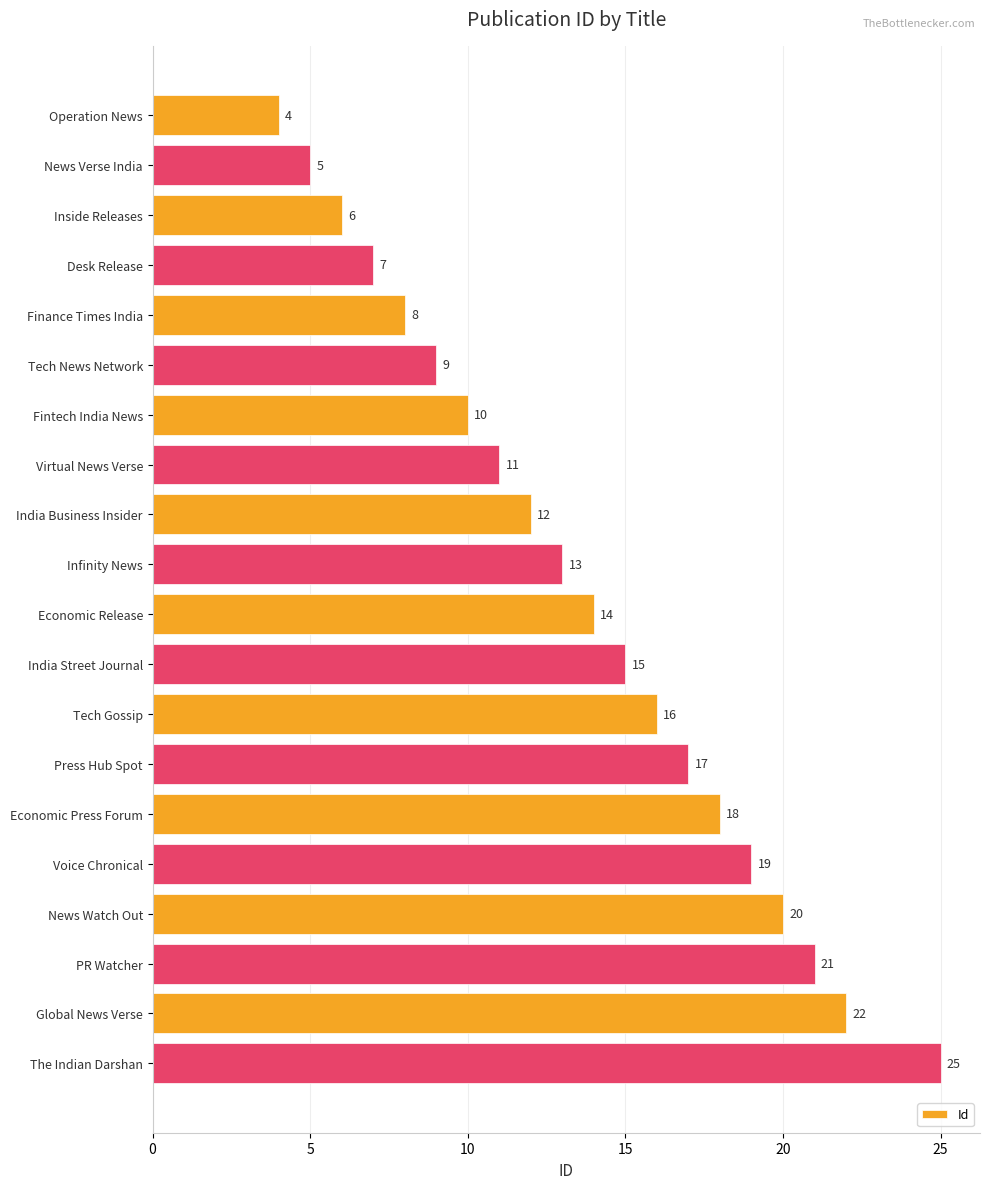

Count the number of categories in the chart.

20